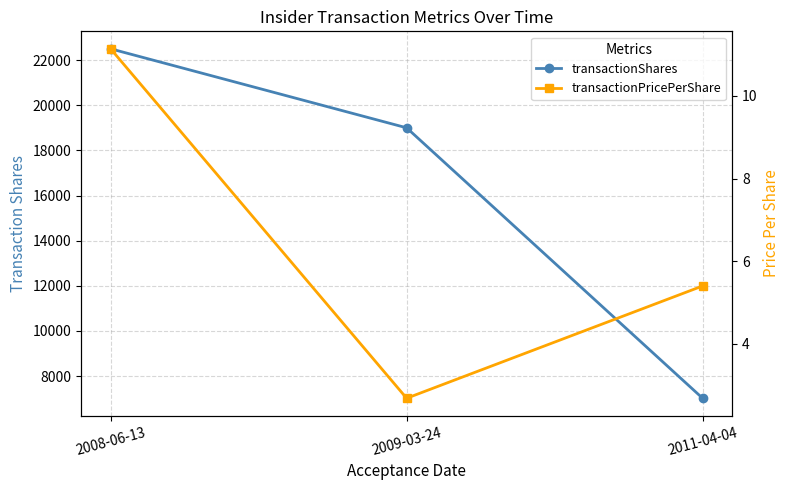

List the series in order of their peak value, highest first.

transactionShares, transactionPricePerShare